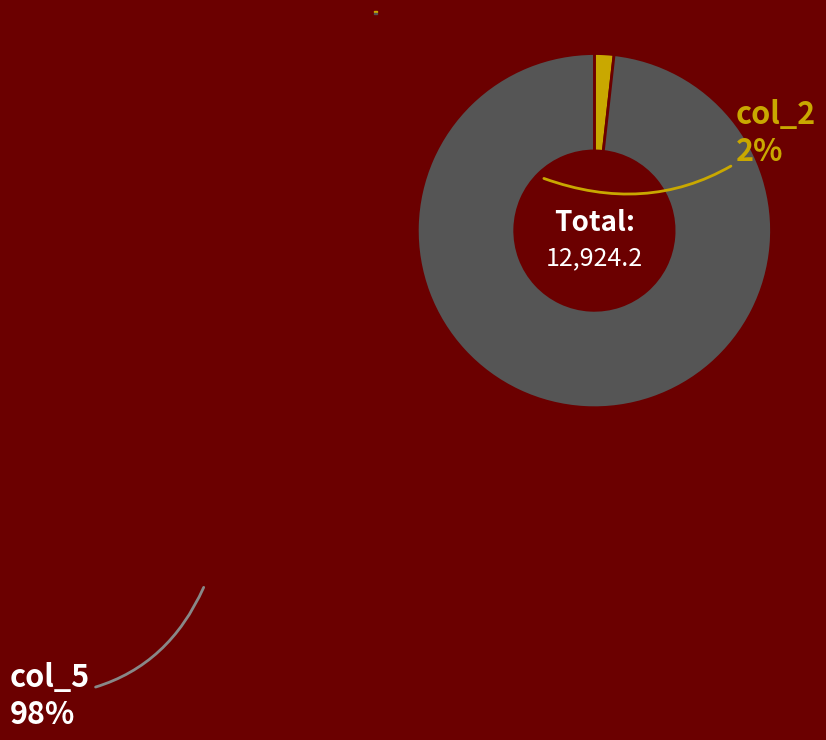

Is it true that col_2 is 2% of the pie?

True